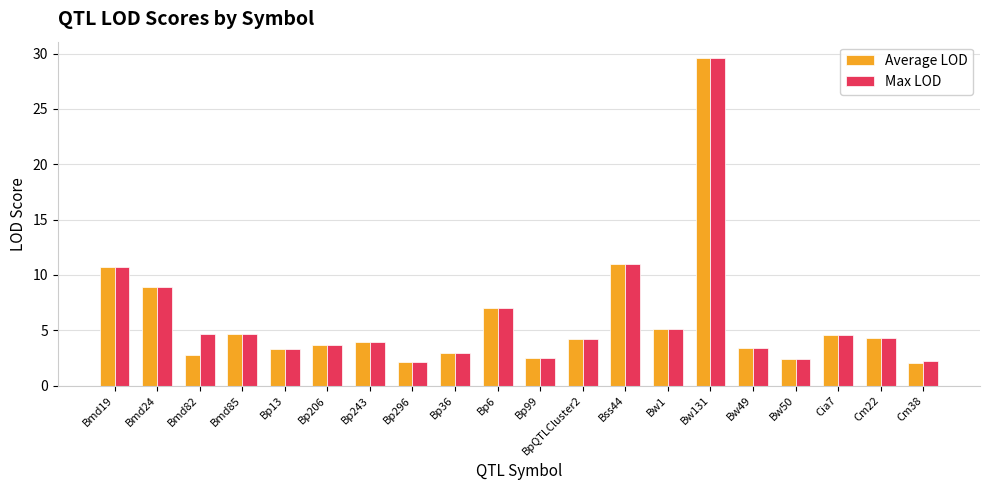

What is the maximum value for Average LOD?

29.6